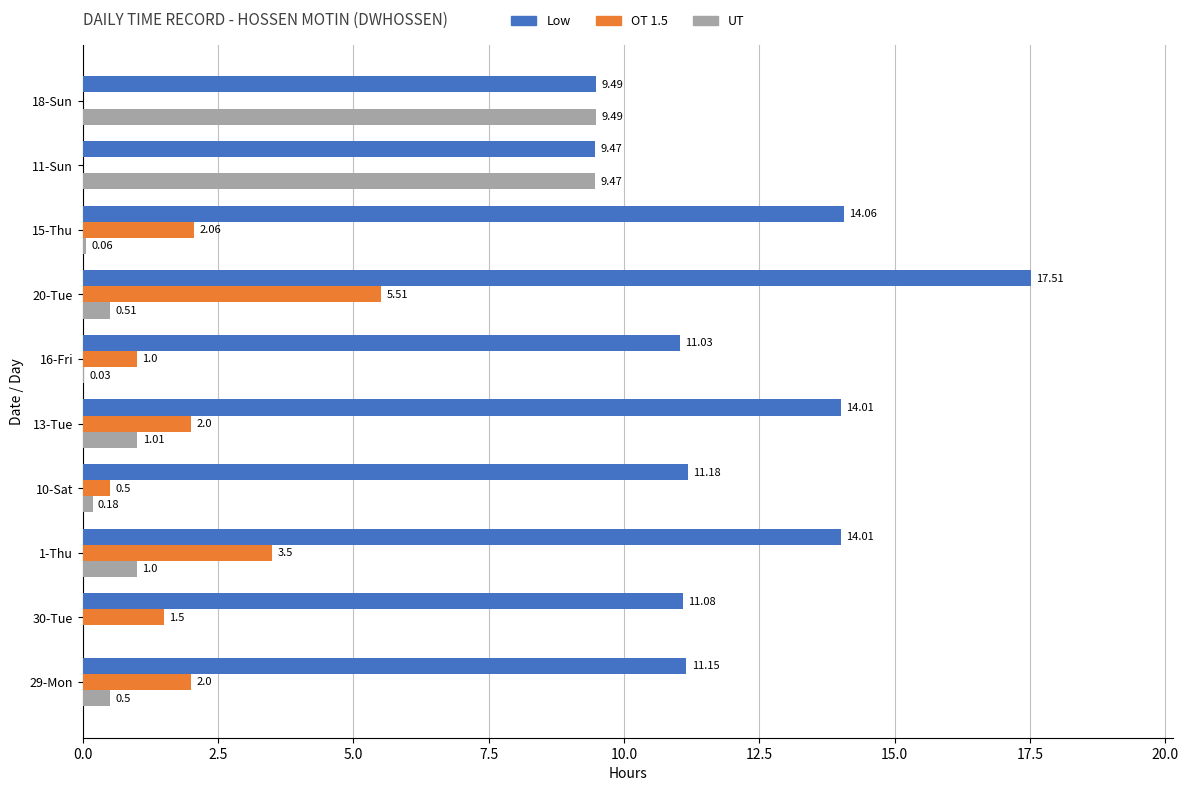

Between 29-Mon and 15-Thu, which series saw the biggest shift?

Low